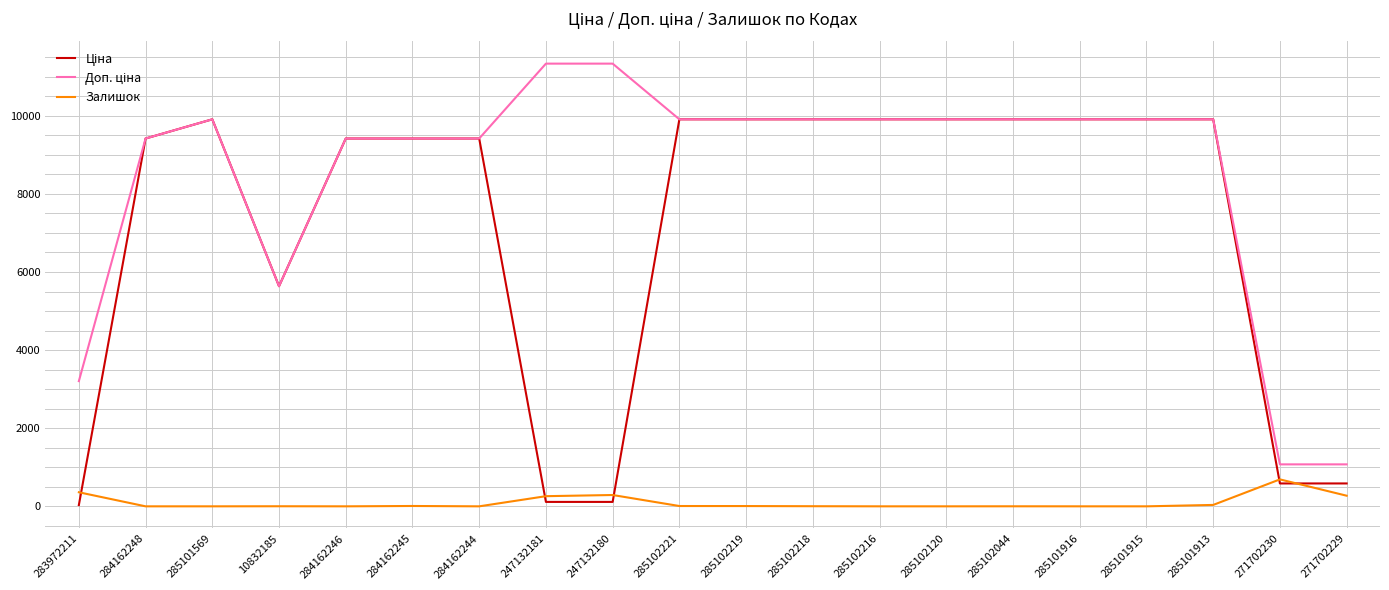

What is the greatest value displayed?

11334.0